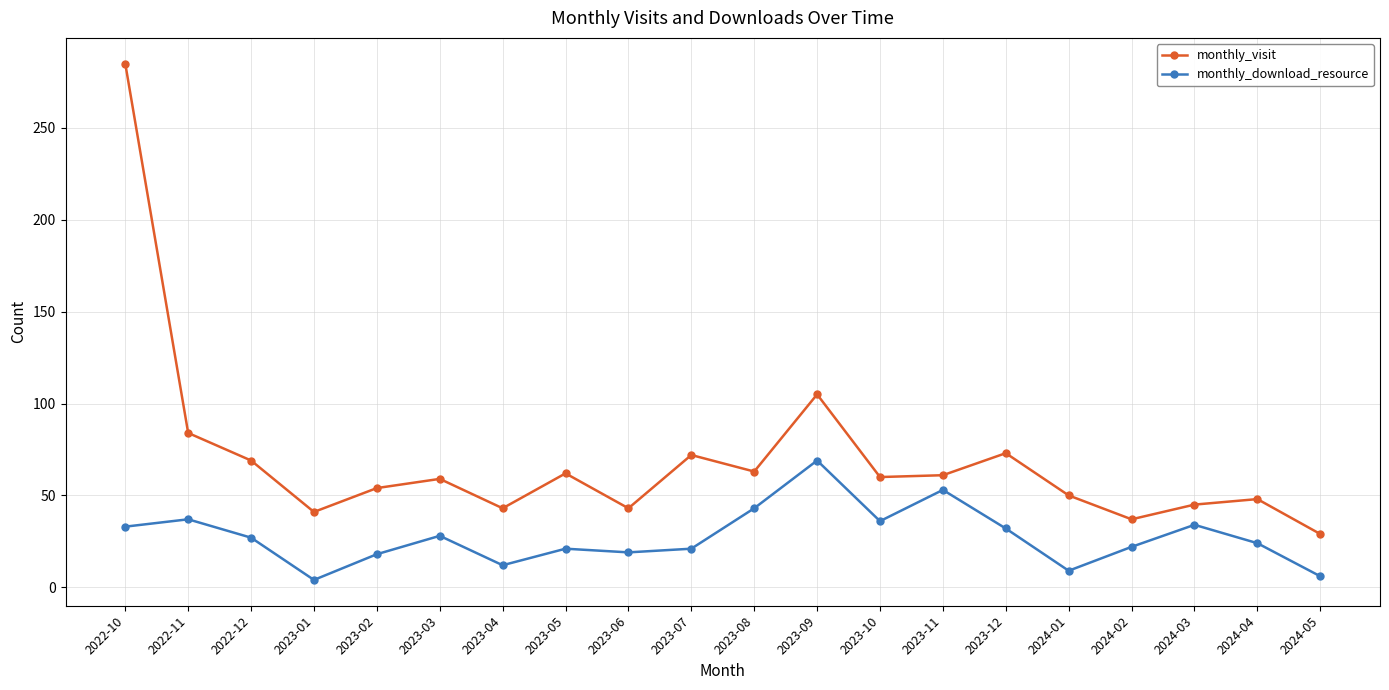

What is the approximate value of monthly_download_resource at 2023-08?

43